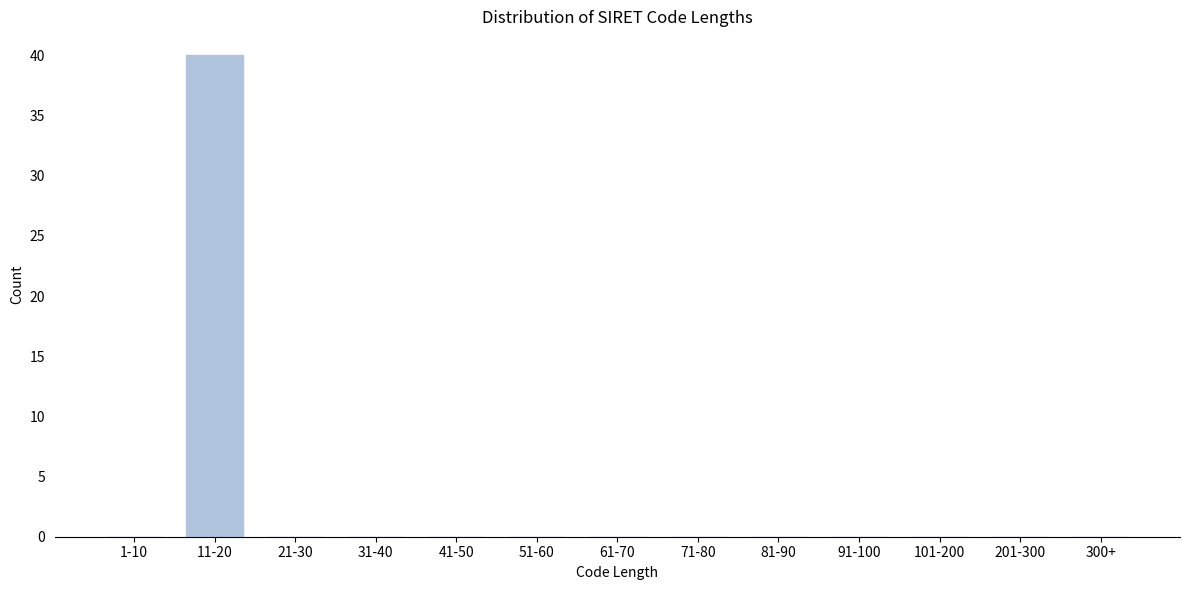

Reading right to left, what are all the values shown in this chart?

300+=0	201-300=0	101-200=0	91-100=0	81-90=0	71-80=0	61-70=0	51-60=0	41-50=0	31-40=0	21-30=0	11-20=40	1-10=0